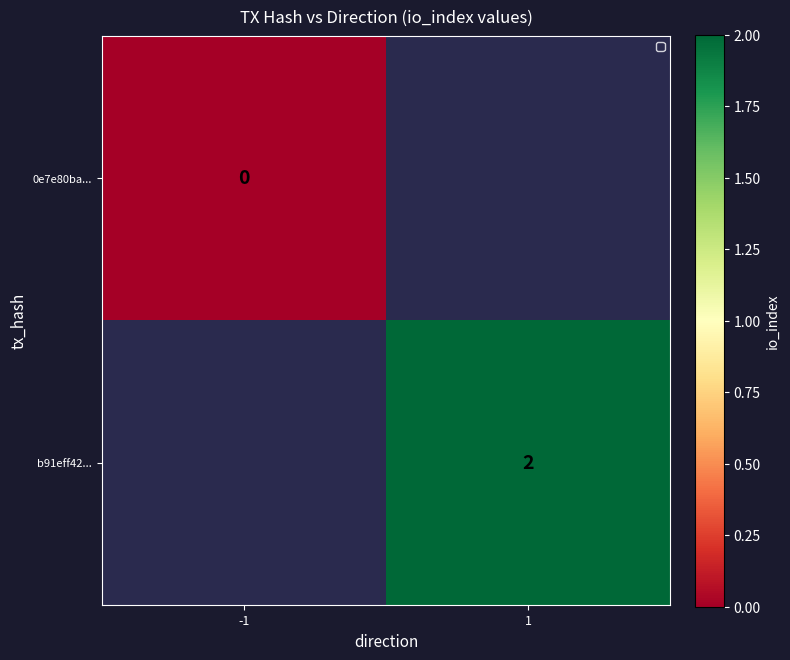

True or false: b91eff42... has a value of 1 at 1.

False